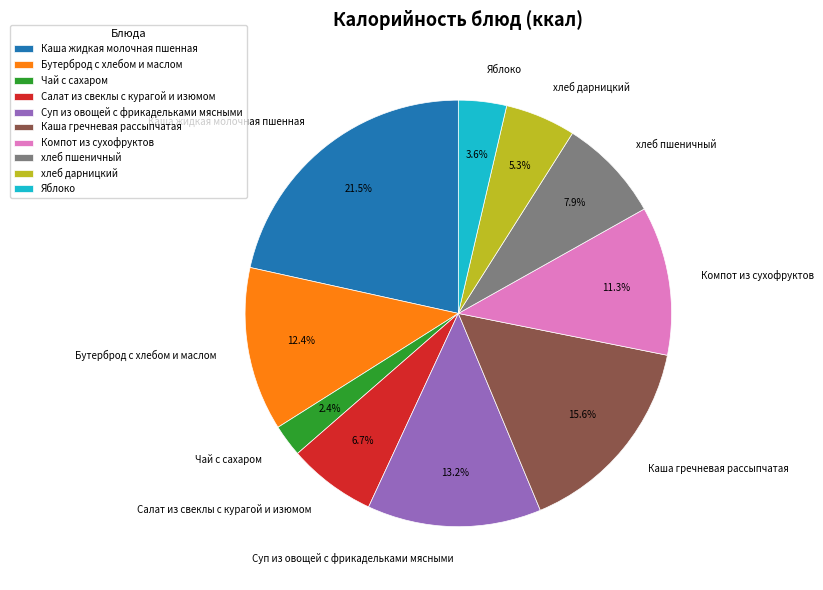

Count the number of slices in the pie.

10